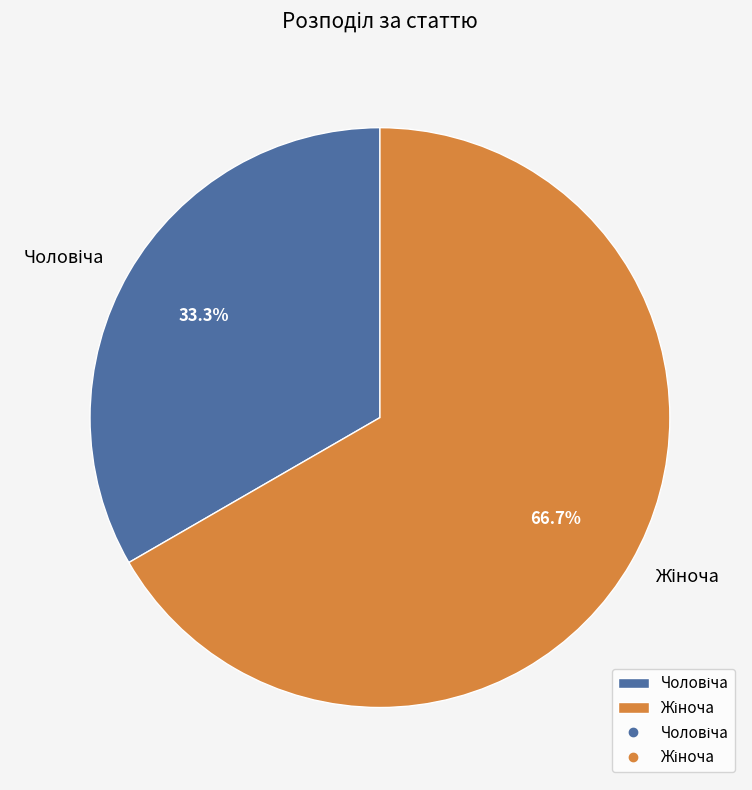

Does any single category account for the majority?

Yes